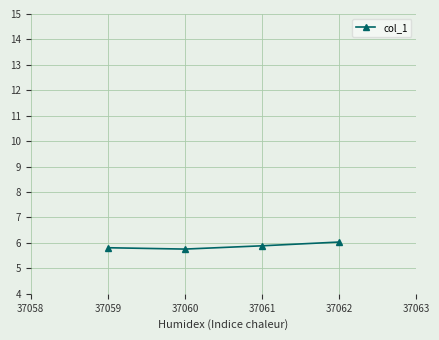

Read the value at 37059.

5.8